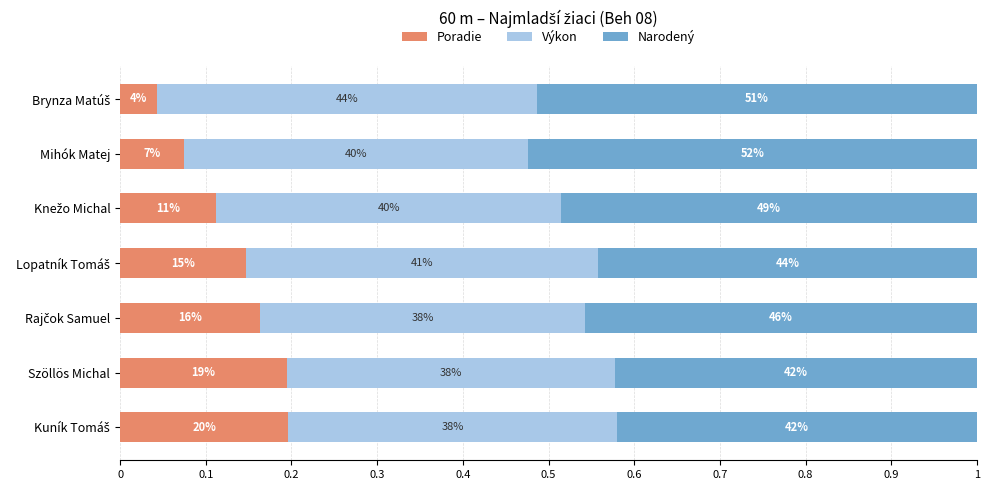

What are all the series names shown in the legend?

Poradie, Výkon, Narodený